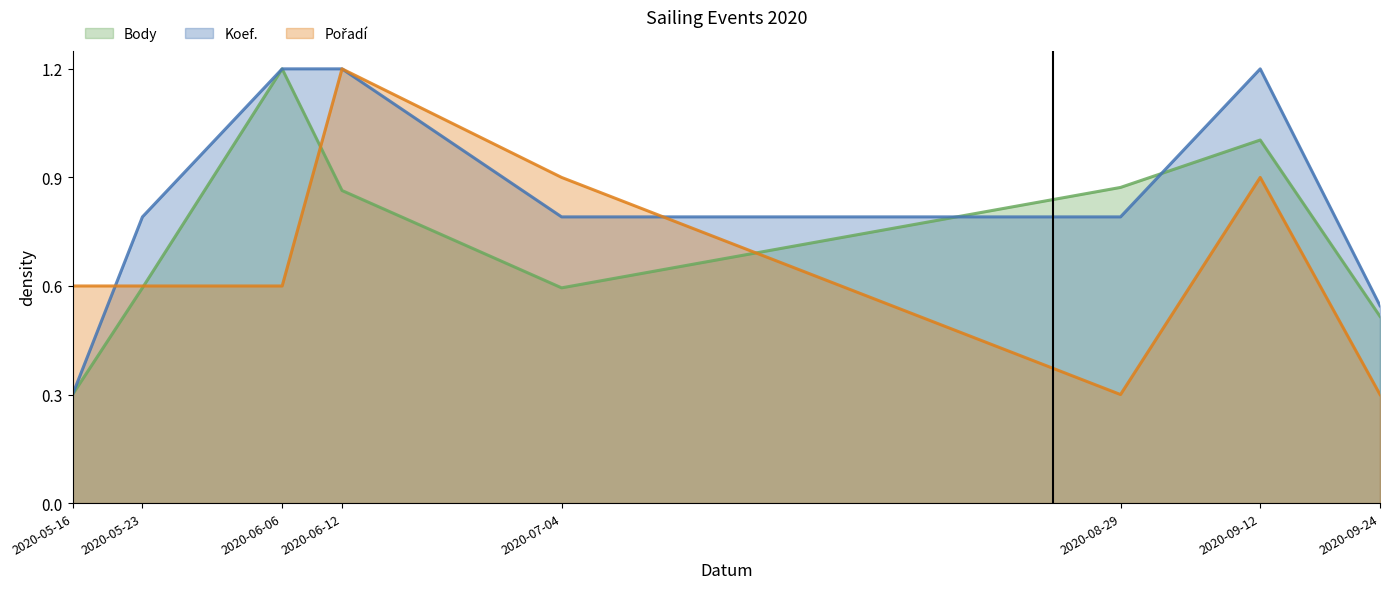

True or false: Koef. has a value of 0.3 at 2020-09-12.

False